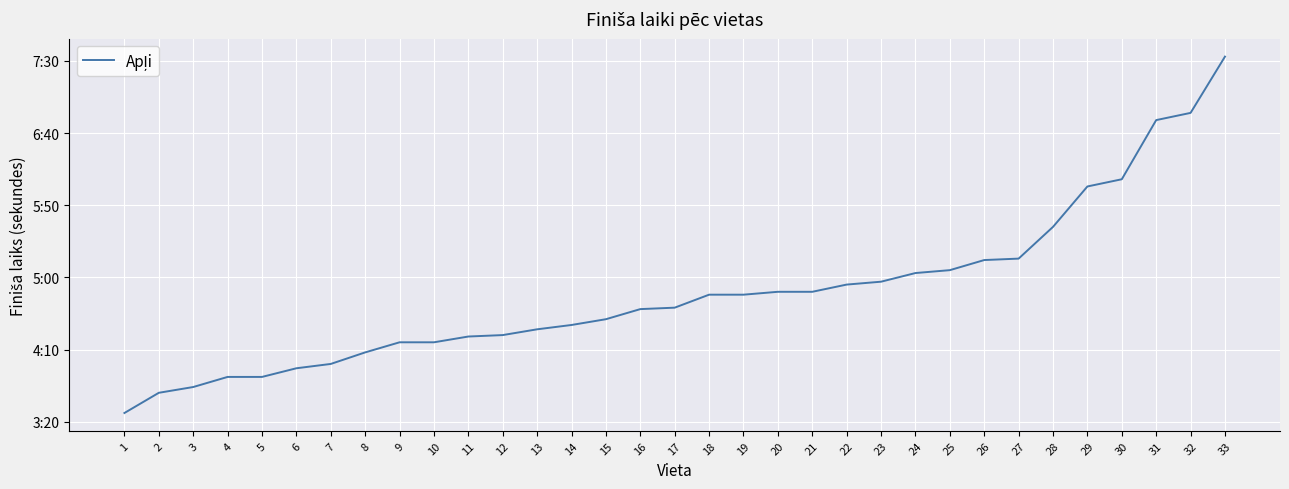

True or false: the data has more than 0 interior local peaks.

False